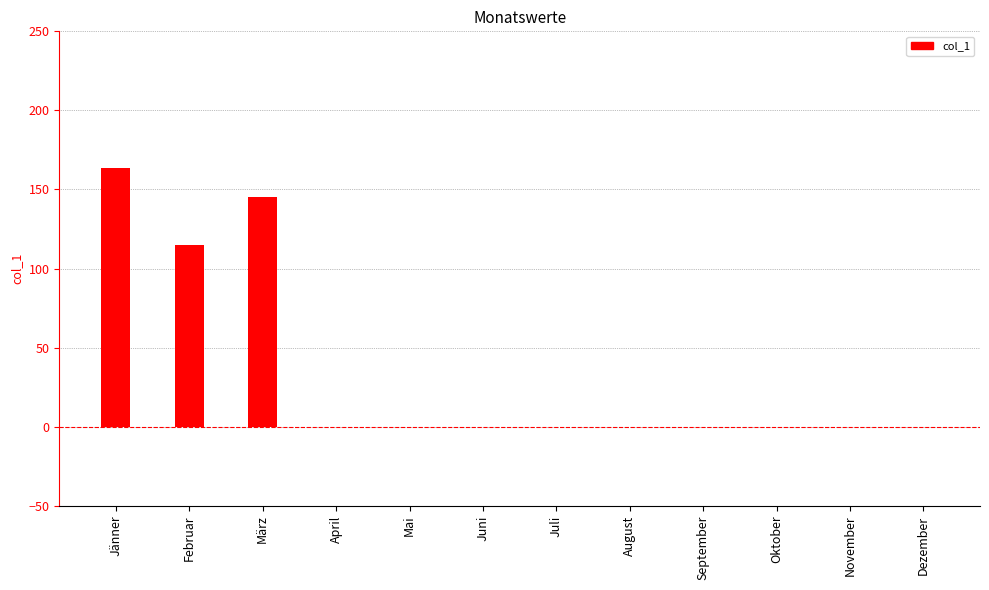

What is the change in value from März to August?

-145.5